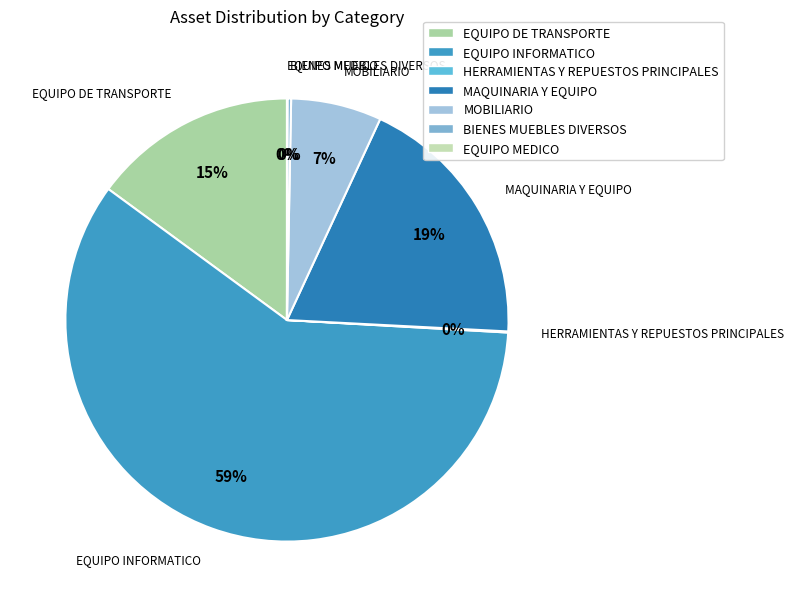

Which category has the biggest portion of the pie?

EQUIPO INFORMATICO